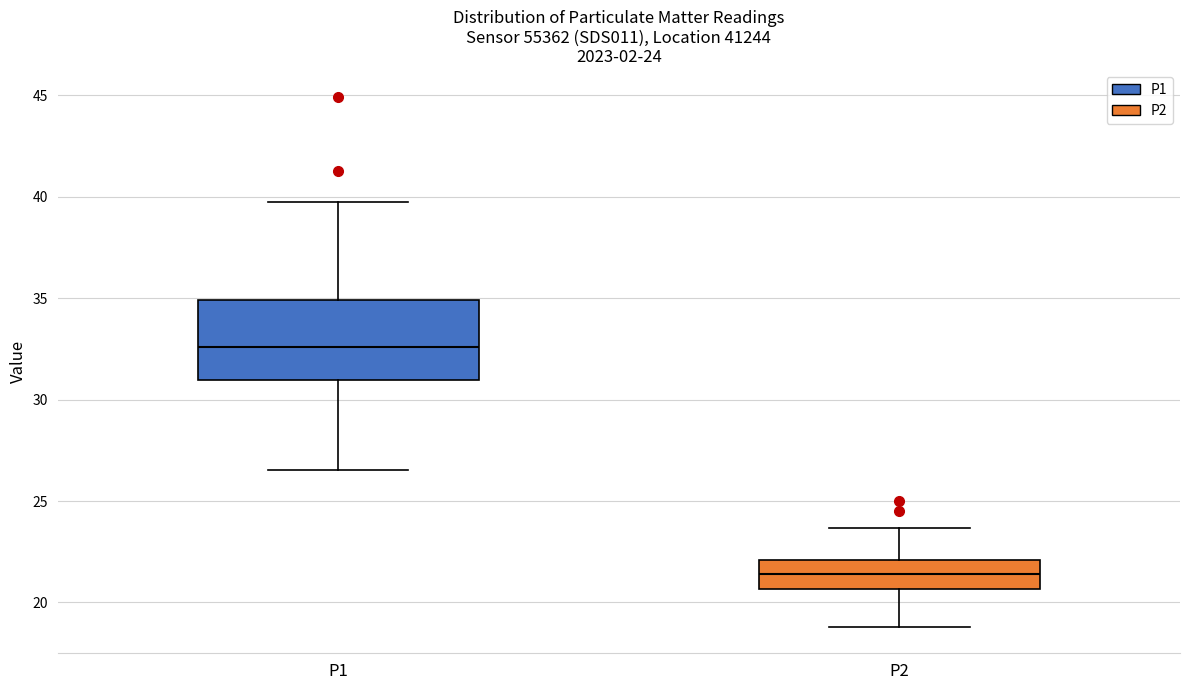

Comparing the boxes themselves (not the whiskers), which one is the tallest?

P1